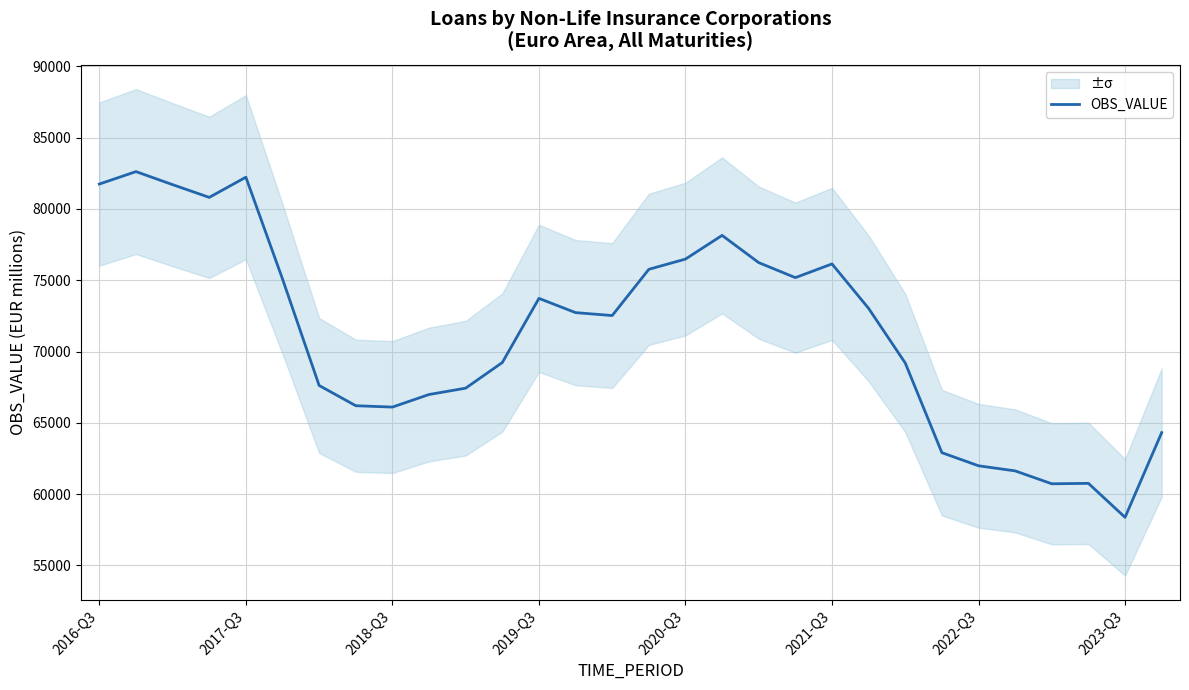

What is the minimum value for OBS_VALUE?

58369.4